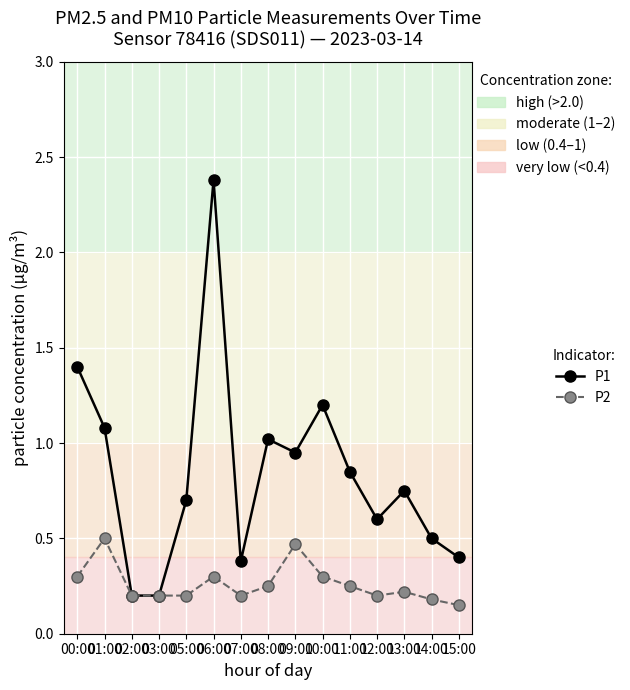

True or false: P1 has more than 2 points higher than both neighbors.

True